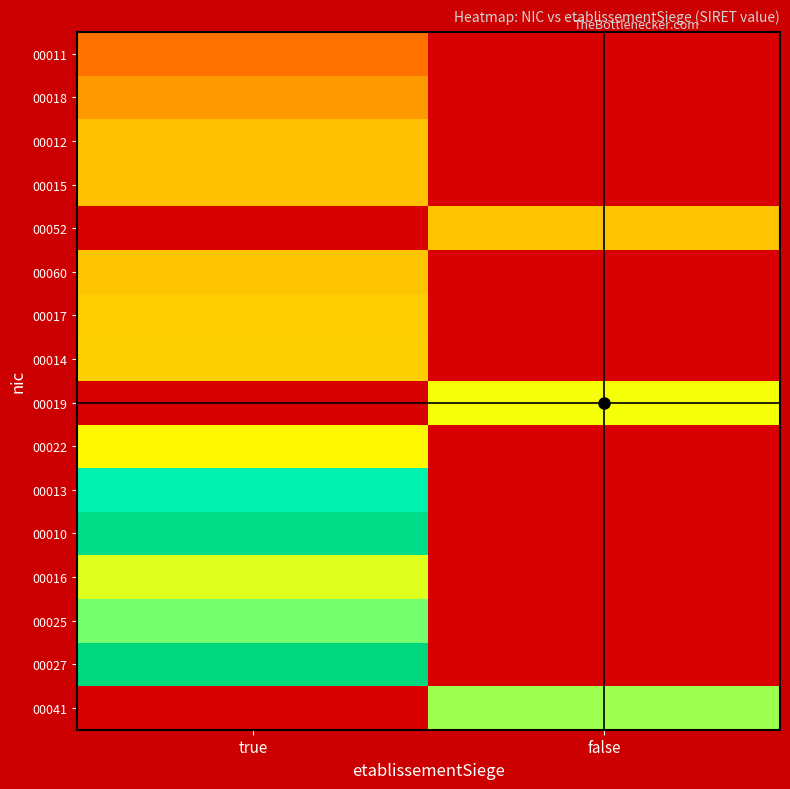

Reading right to left, extract all data points from this chart.

00011: false=0.0	true=0.3
00018: false=0.0	true=0.3
00012: false=0.0	true=0.4
00015: false=0.0	true=0.4
00052: false=0.4	true=0.0
00060: false=0.0	true=0.4
00017: false=0.0	true=0.4
00014: false=0.0	true=0.4
00019: false=0.5	true=0.0
00022: false=0.0	true=0.5
00013: false=0.0	true=0.8
00010: false=0.0	true=1.0
00016: false=0.0	true=0.5
00025: false=0.0	true=0.6
00027: false=0.0	true=1.0
00041: false=0.6	true=0.0